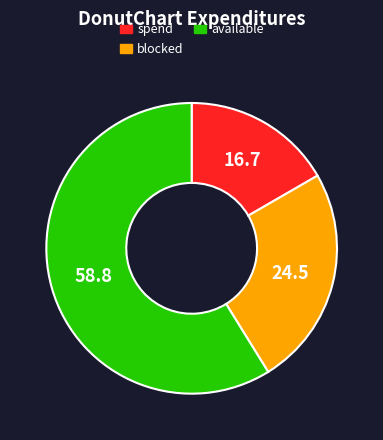

Which slice is the largest?

available